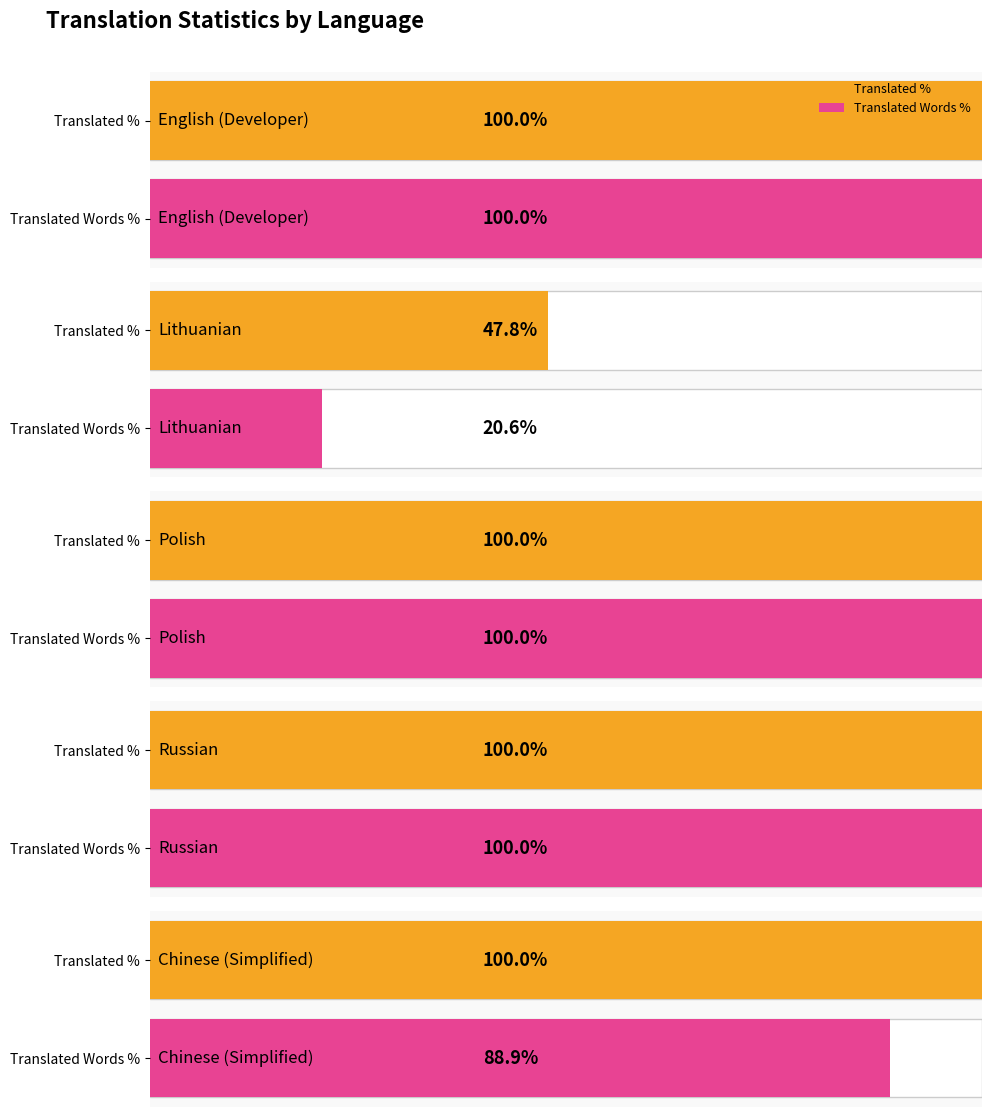

At which category is the sum across all series the highest?

Russian